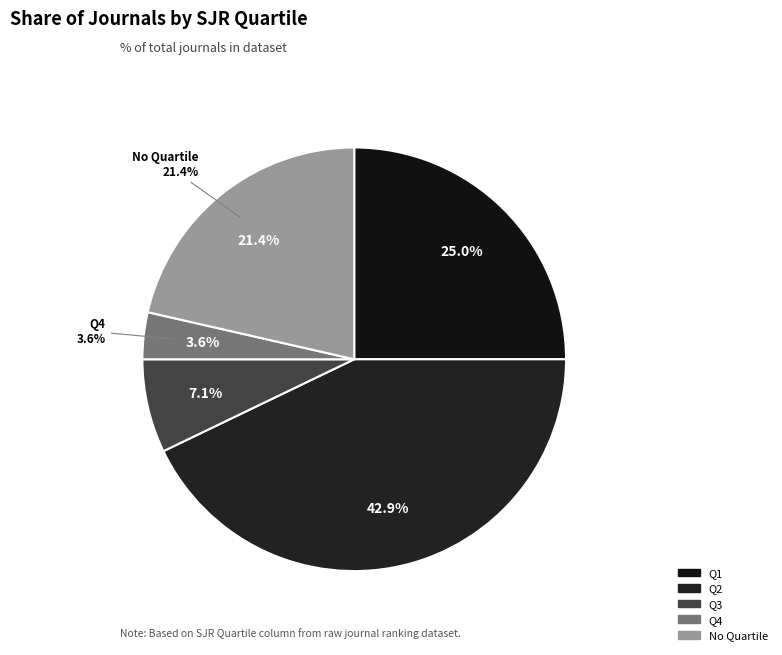

How many slices are in this pie chart?

5